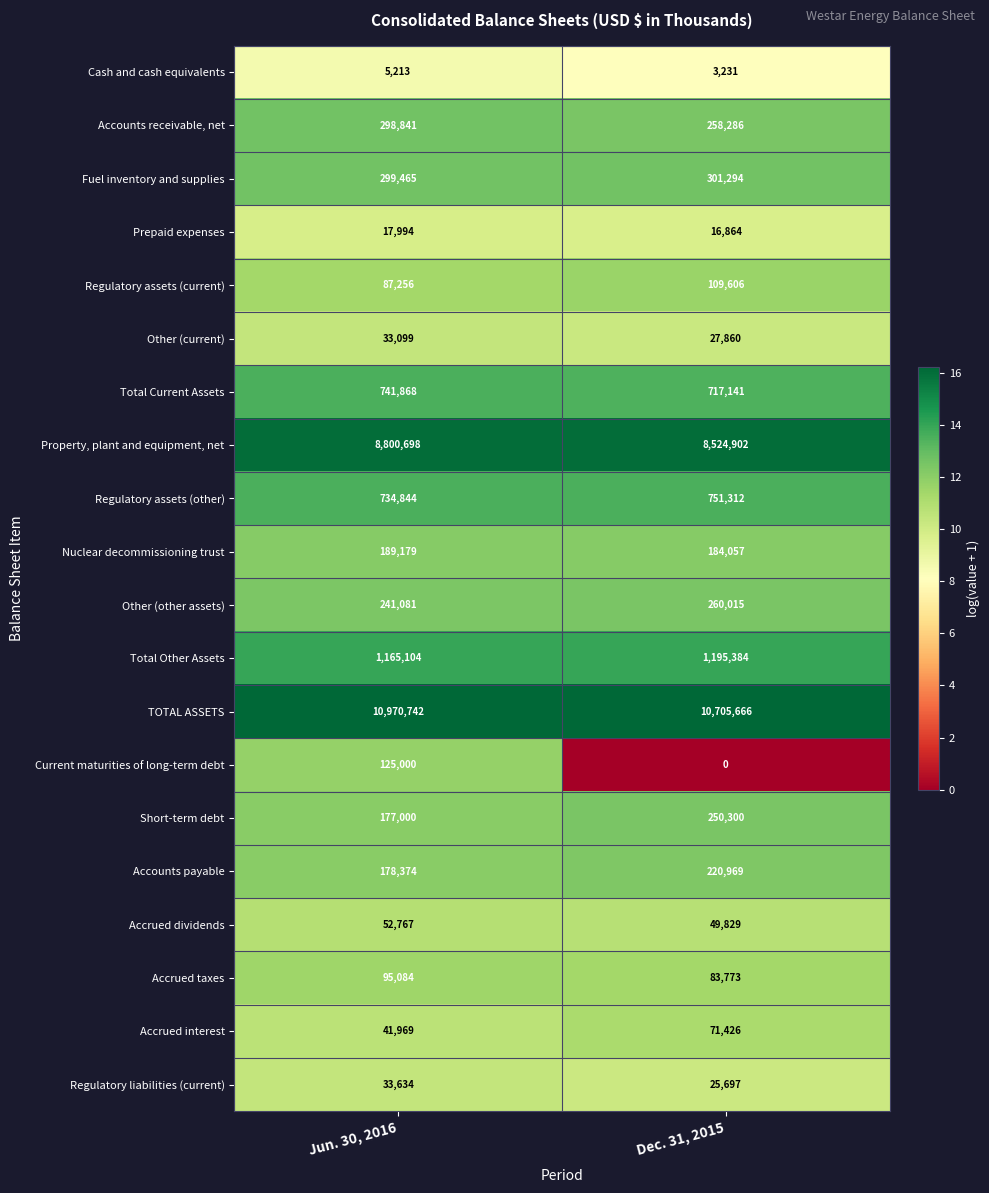

The value of Accrued dividends at Dec. 31, 2015 is 49829. True or false?

True